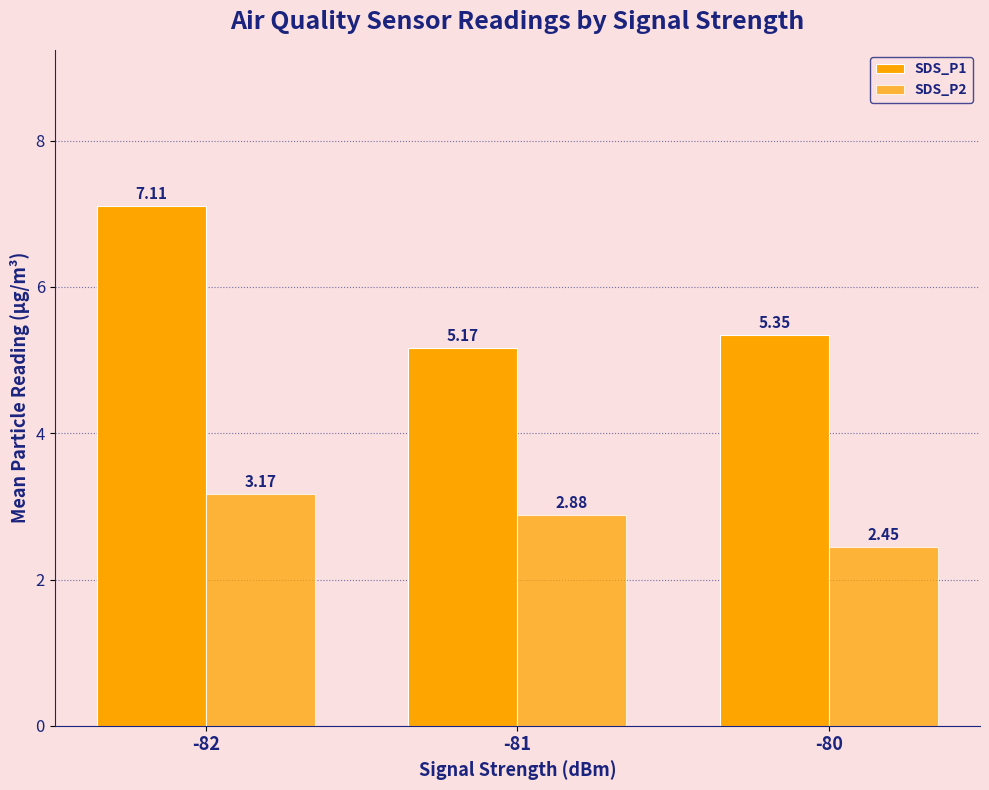

Reading right to left, what are all the values shown in this chart?

SDS_P1: -80=5.3	-81=5.2	-82=7.1
SDS_P2: -80=2.5	-81=2.9	-82=3.2